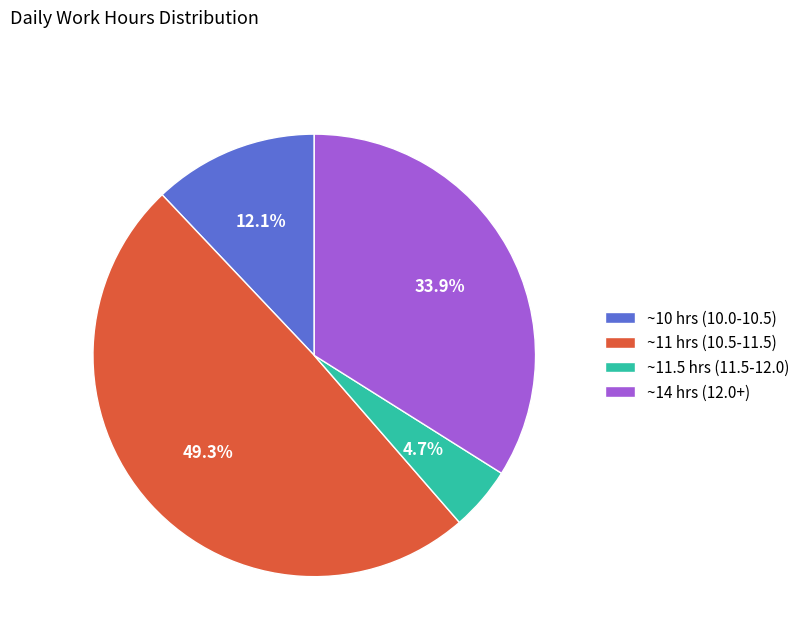

How many slices are in this pie chart?

4